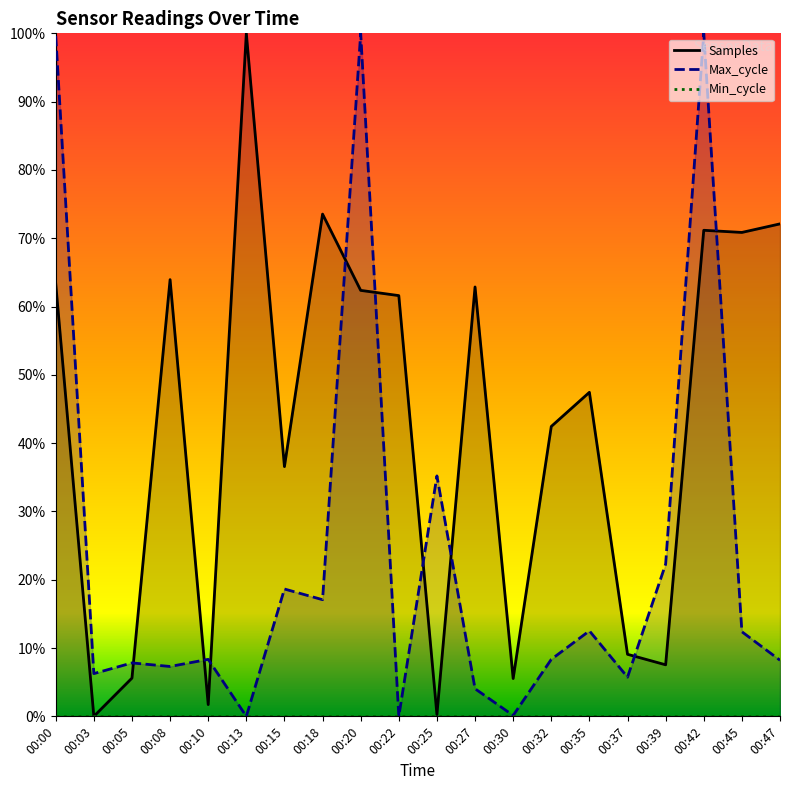

Reading right to left, list all the values displayed in this chart.

Samples: 00:47=72.1	00:45=70.8	00:42=71.2	00:39=7.5	00:37=9.1	00:35=47.4	00:32=42.4	00:30=5.5	00:27=62.9	00:25=0.3	00:22=61.6	00:20=62.4	00:18=73.5	00:15=36.6	00:13=100.0	00:10=1.7	00:08=63.9	00:05=5.6	00:03=0.0	00:00=63.4
Max_cycle: 00:47=8.2	00:45=12.4	00:42=100.0	00:39=22.3	00:37=5.7	00:35=12.5	00:32=8.3	00:30=0.1	00:27=4.0	00:25=35.2	00:22=0.0	00:20=100.0	00:18=17.1	00:15=18.6	00:13=0.0	00:10=8.3	00:08=7.3	00:05=7.8	00:03=6.3	00:00=99.6